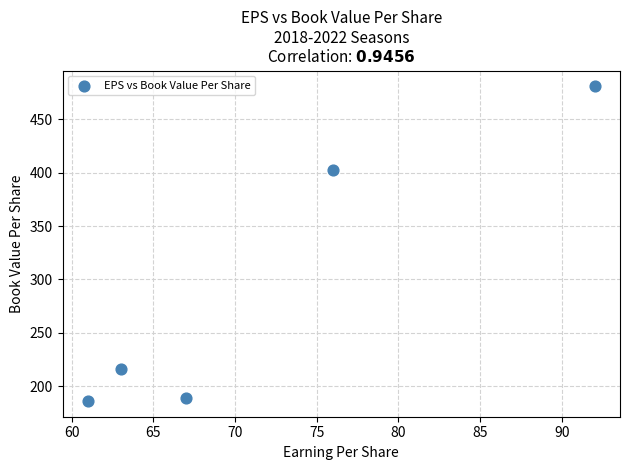

What is the range of Y values (max minus min)?

294.2